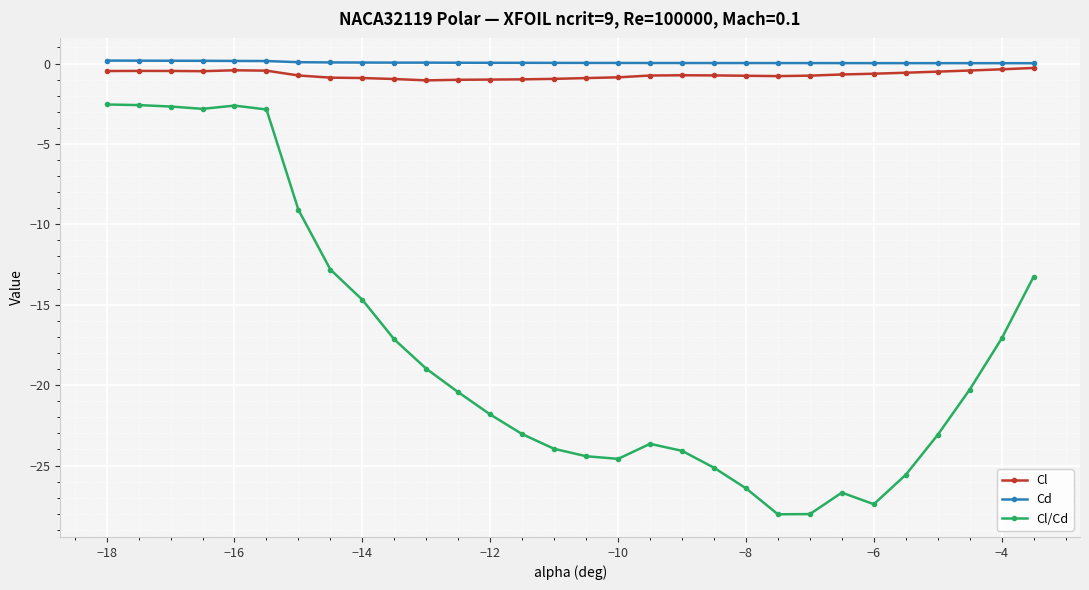

True or false: Cl has more than 2 points higher than both neighbors.

True